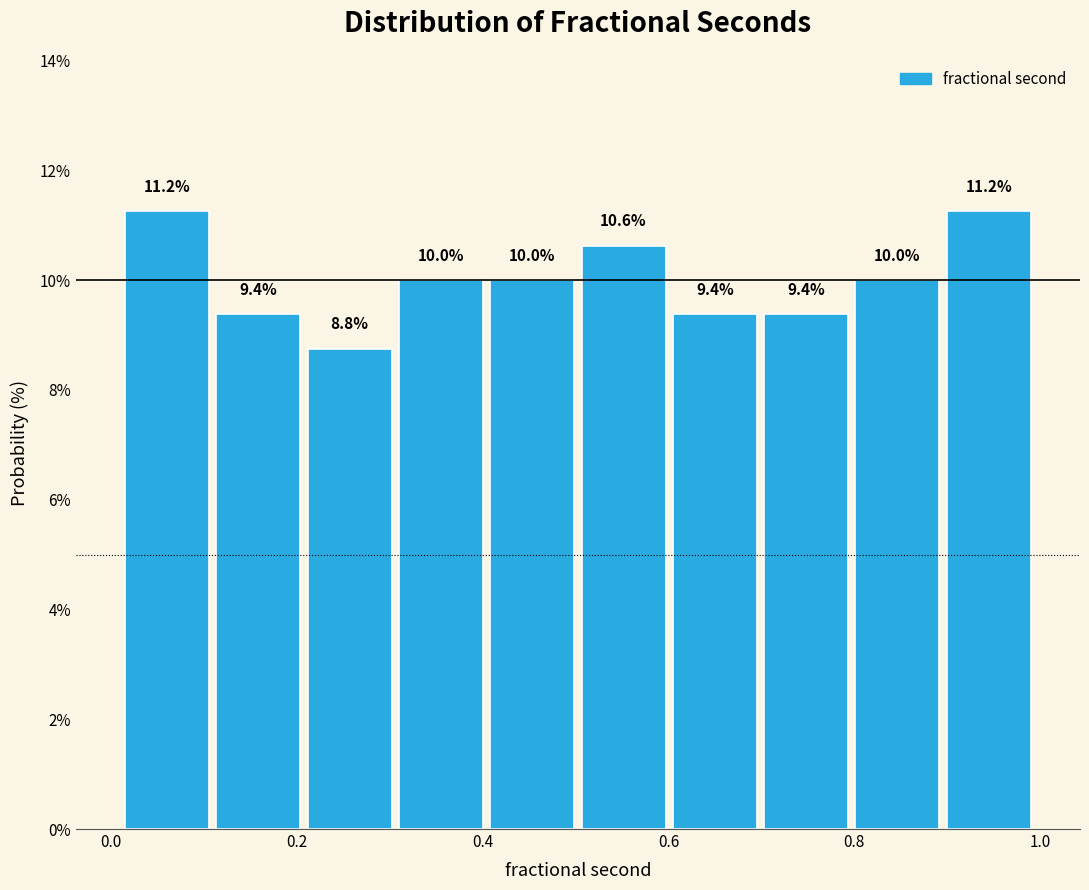

Reading left to right, transcribe this chart: for each bar, give the range it covers on the x-axis and its height. The bar edges are not printed on the chart, so give them approximately, as read against the axis.

0.02 to 0.10: 11.2
0.10 to 0.20: 9.4
0.20 to 0.30: 8.8
0.30 to 0.40: 10.0
0.40 to 0.50: 10.0
0.50 to 0.60: 10.6
0.60 to 0.70: 9.4
0.70 to 0.80: 9.4
0.80 to 0.90: 10.0
0.90 to 1.00: 11.2